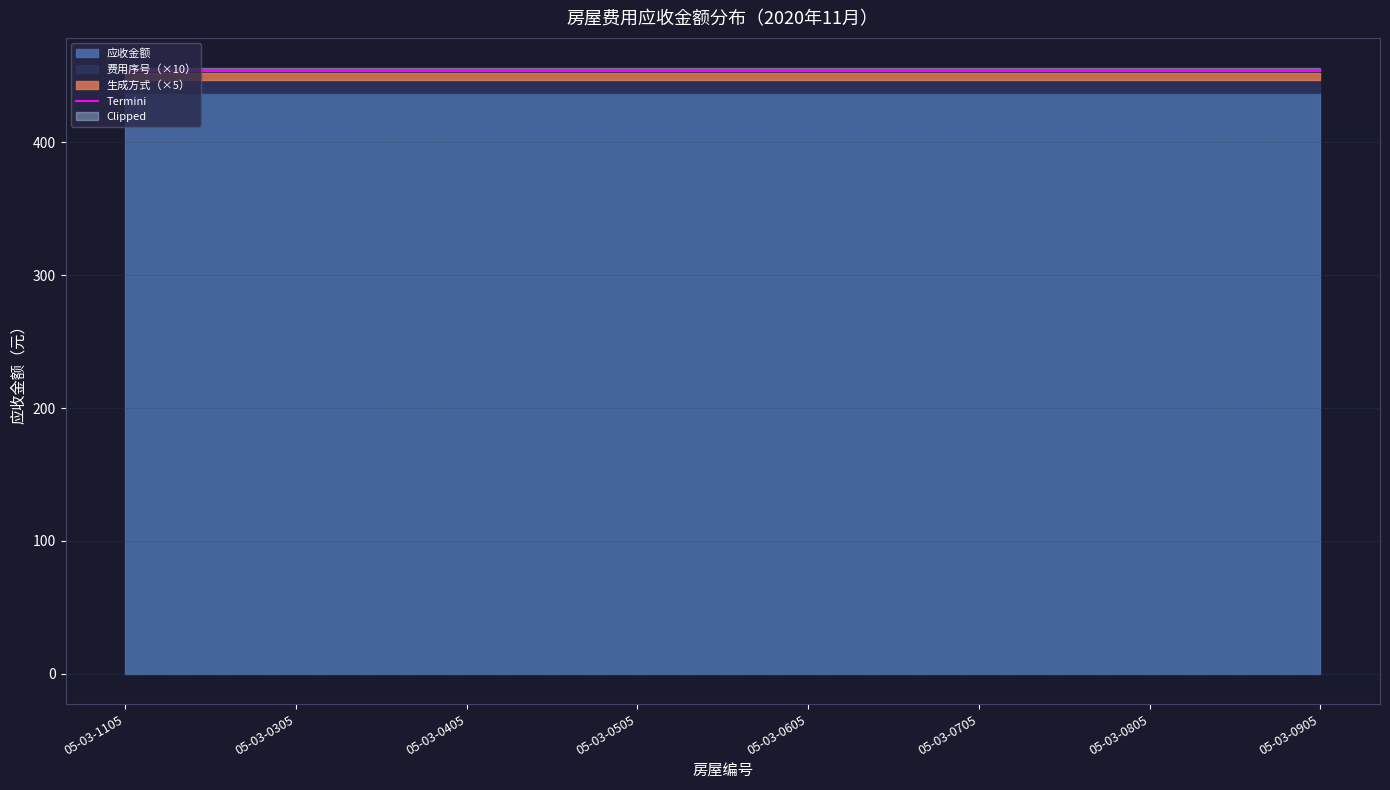

The 生成方式 series shows 1.0 at 05-03-0705. True or false?

True